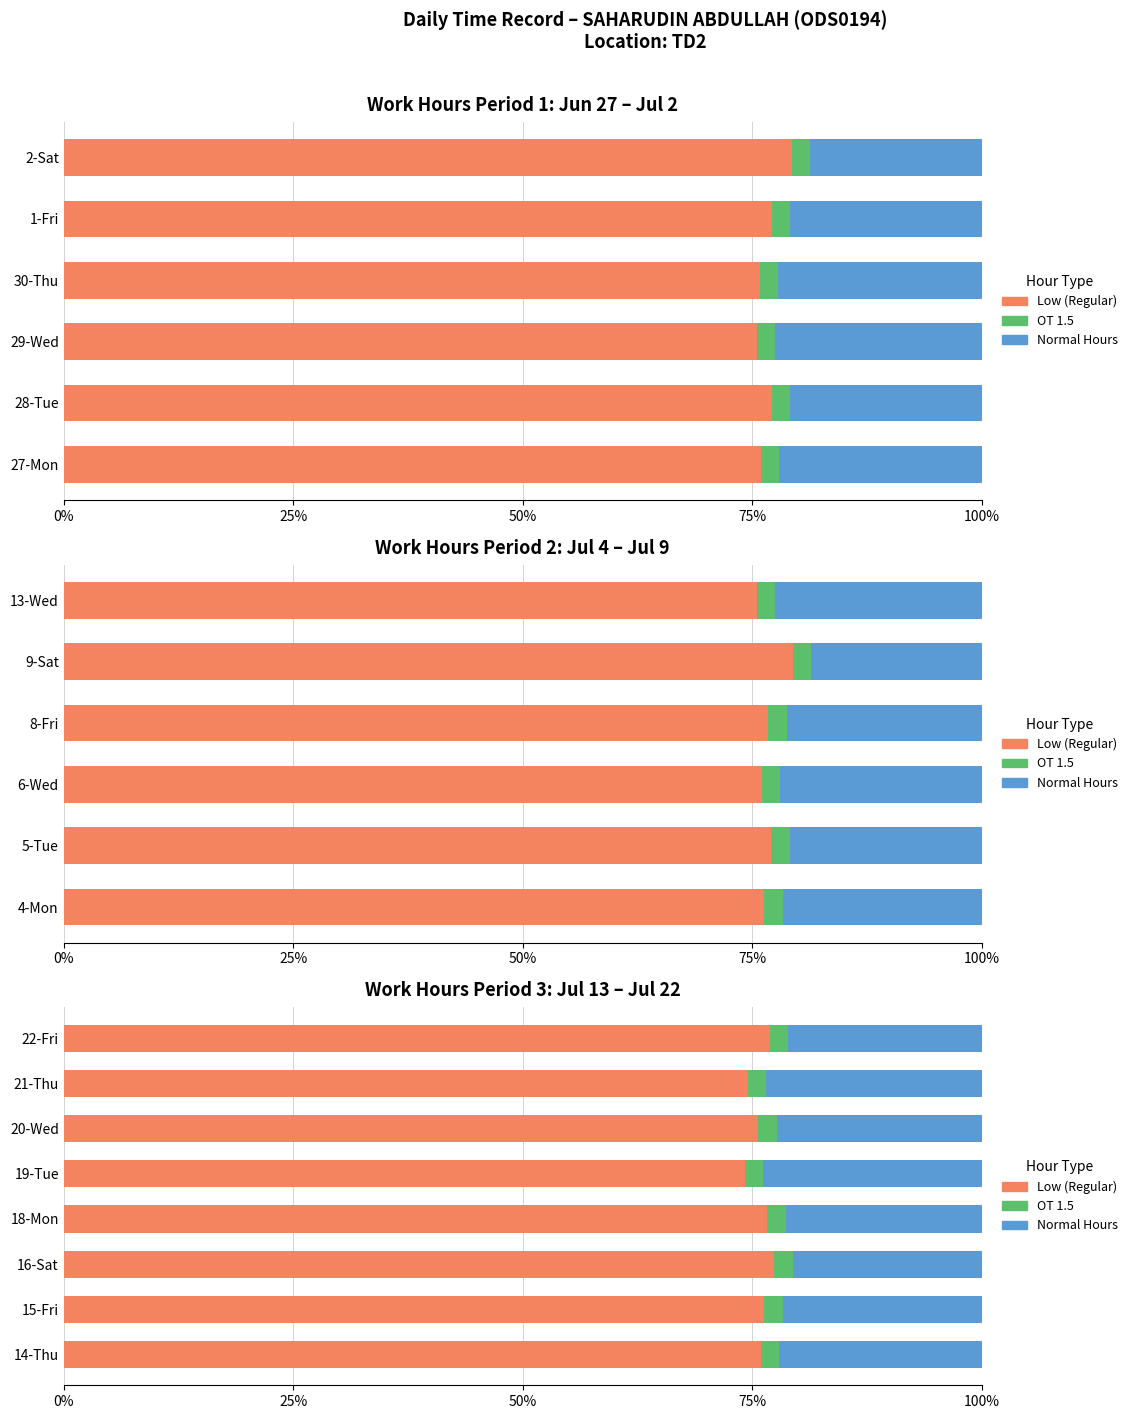

True or false: Low (Regular) has a value of 52.1 at 7.

False